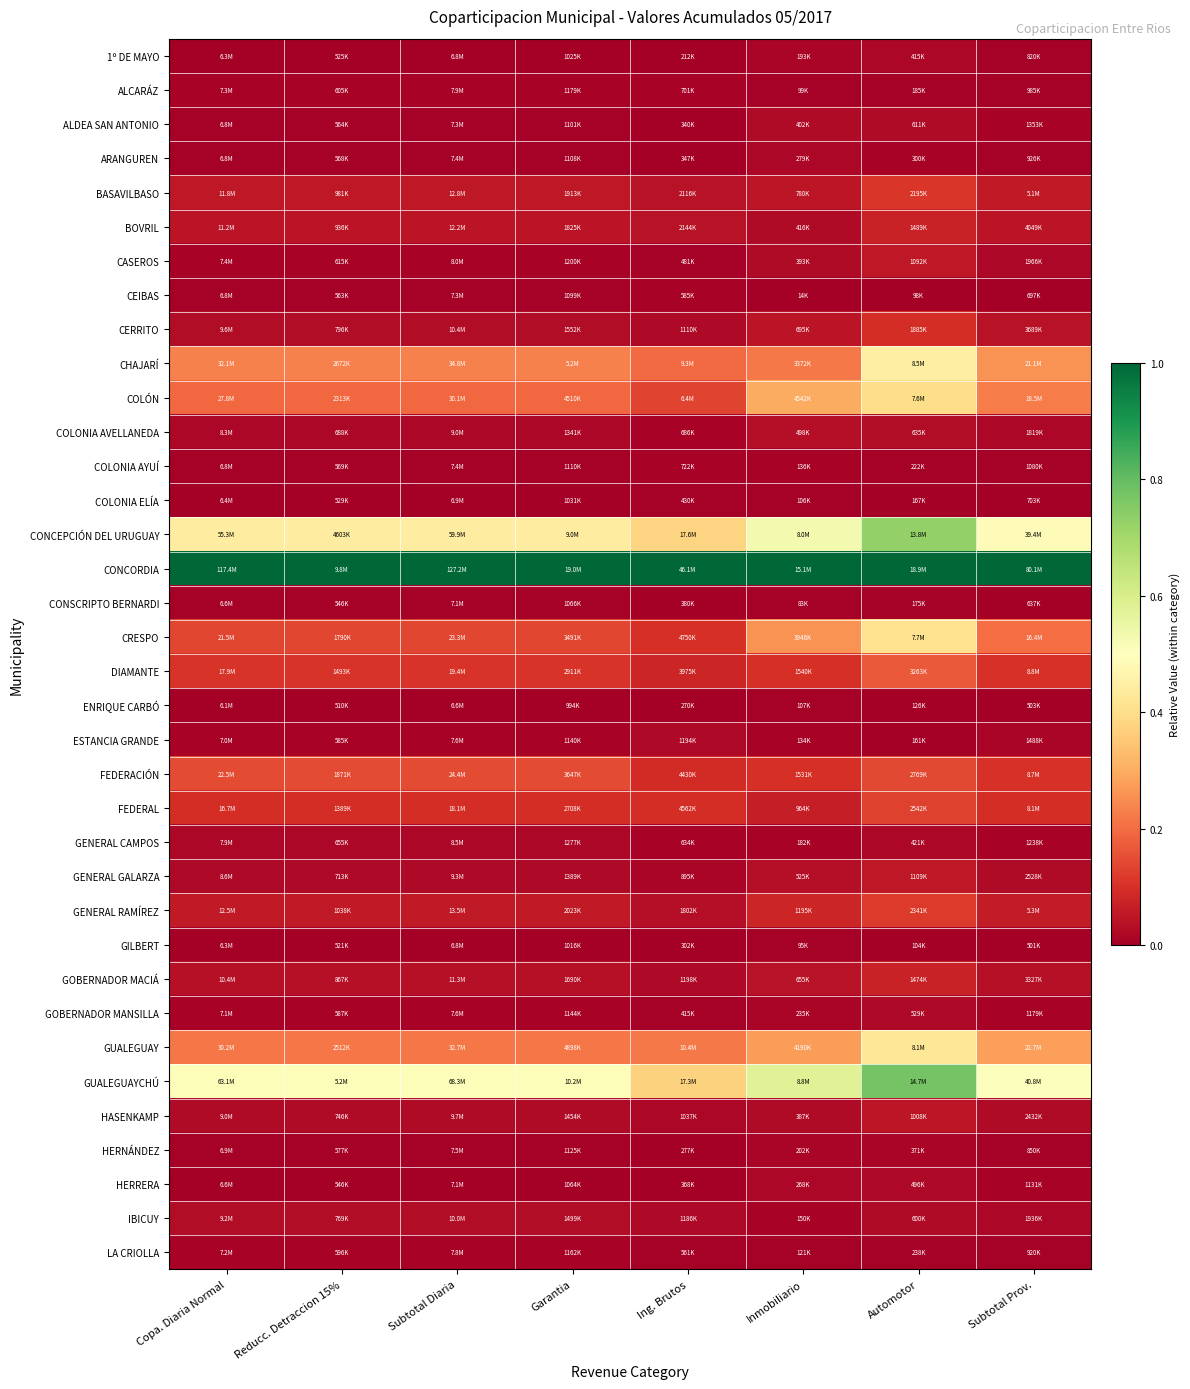

Reading right to left, what are all the values shown in this chart?

1º DE MAYO: Subtotal Prov.=0.0	Automotor=0.0	Inmobiliario=0.0	Ing. Brutos=0.0	Garantia=0.0	Subtotal Diaria=0.0	Reducc. Detraccion 15%=0.0	Copa. Diaria Normal=0.0
ALCARÁZ: Subtotal Prov.=0.0	Automotor=0.0	Inmobiliario=0.0	Ing. Brutos=0.0	Garantia=0.0	Subtotal Diaria=0.0	Reducc. Detraccion 15%=0.0	Copa. Diaria Normal=0.0
ALDEA SAN ANTONIO: Subtotal Prov.=0.0	Automotor=0.0	Inmobiliario=0.0	Ing. Brutos=0.0	Garantia=0.0	Subtotal Diaria=0.0	Reducc. Detraccion 15%=0.0	Copa. Diaria Normal=0.0
ARANGUREN: Subtotal Prov.=0.0	Automotor=0.0	Inmobiliario=0.0	Ing. Brutos=0.0	Garantia=0.0	Subtotal Diaria=0.0	Reducc. Detraccion 15%=0.0	Copa. Diaria Normal=0.0
BASAVILBASO: Subtotal Prov.=0.1	Automotor=0.1	Inmobiliario=0.1	Ing. Brutos=0.0	Garantia=0.1	Subtotal Diaria=0.1	Reducc. Detraccion 15%=0.1	Copa. Diaria Normal=0.1
BOVRIL: Subtotal Prov.=0.0	Automotor=0.1	Inmobiliario=0.0	Ing. Brutos=0.0	Garantia=0.0	Subtotal Diaria=0.0	Reducc. Detraccion 15%=0.0	Copa. Diaria Normal=0.0
CASEROS: Subtotal Prov.=0.0	Automotor=0.1	Inmobiliario=0.0	Ing. Brutos=0.0	Garantia=0.0	Subtotal Diaria=0.0	Reducc. Detraccion 15%=0.0	Copa. Diaria Normal=0.0
CEIBAS: Subtotal Prov.=0.0	Automotor=0.0	Inmobiliario=0.0	Ing. Brutos=0.0	Garantia=0.0	Subtotal Diaria=0.0	Reducc. Detraccion 15%=0.0	Copa. Diaria Normal=0.0
CERRITO: Subtotal Prov.=0.0	Automotor=0.1	Inmobiliario=0.0	Ing. Brutos=0.0	Garantia=0.0	Subtotal Diaria=0.0	Reducc. Detraccion 15%=0.0	Copa. Diaria Normal=0.0
CHAJARÍ: Subtotal Prov.=0.3	Automotor=0.4	Inmobiliario=0.2	Ing. Brutos=0.2	Garantia=0.2	Subtotal Diaria=0.2	Reducc. Detraccion 15%=0.2	Copa. Diaria Normal=0.2
COLÓN: Subtotal Prov.=0.2	Automotor=0.4	Inmobiliario=0.3	Ing. Brutos=0.1	Garantia=0.2	Subtotal Diaria=0.2	Reducc. Detraccion 15%=0.2	Copa. Diaria Normal=0.2
COLONIA AVELLANEDA: Subtotal Prov.=0.0	Automotor=0.0	Inmobiliario=0.0	Ing. Brutos=0.0	Garantia=0.0	Subtotal Diaria=0.0	Reducc. Detraccion 15%=0.0	Copa. Diaria Normal=0.0
COLONIA AYUÍ: Subtotal Prov.=0.0	Automotor=0.0	Inmobiliario=0.0	Ing. Brutos=0.0	Garantia=0.0	Subtotal Diaria=0.0	Reducc. Detraccion 15%=0.0	Copa. Diaria Normal=0.0
COLONIA ELÍA: Subtotal Prov.=0.0	Automotor=0.0	Inmobiliario=0.0	Ing. Brutos=0.0	Garantia=0.0	Subtotal Diaria=0.0	Reducc. Detraccion 15%=0.0	Copa. Diaria Normal=0.0
CONCEPCIÓN DEL URUGUAY: Subtotal Prov.=0.5	Automotor=0.7	Inmobiliario=0.5	Ing. Brutos=0.4	Garantia=0.4	Subtotal Diaria=0.4	Reducc. Detraccion 15%=0.4	Copa. Diaria Normal=0.4
CONCORDIA: Subtotal Prov.=1.0	Automotor=1.0	Inmobiliario=1.0	Ing. Brutos=1.0	Garantia=1.0	Subtotal Diaria=1.0	Reducc. Detraccion 15%=1.0	Copa. Diaria Normal=1.0
CONSCRIPTO BERNARDI: Subtotal Prov.=0.0	Automotor=0.0	Inmobiliario=0.0	Ing. Brutos=0.0	Garantia=0.0	Subtotal Diaria=0.0	Reducc. Detraccion 15%=0.0	Copa. Diaria Normal=0.0
CRESPO: Subtotal Prov.=0.2	Automotor=0.4	Inmobiliario=0.3	Ing. Brutos=0.1	Garantia=0.1	Subtotal Diaria=0.1	Reducc. Detraccion 15%=0.1	Copa. Diaria Normal=0.1
DIAMANTE: Subtotal Prov.=0.1	Automotor=0.2	Inmobiliario=0.1	Ing. Brutos=0.1	Garantia=0.1	Subtotal Diaria=0.1	Reducc. Detraccion 15%=0.1	Copa. Diaria Normal=0.1
ENRIQUE CARBÓ: Subtotal Prov.=0.0	Automotor=0.0	Inmobiliario=0.0	Ing. Brutos=0.0	Garantia=0.0	Subtotal Diaria=0.0	Reducc. Detraccion 15%=0.0	Copa. Diaria Normal=0.0
ESTANCIA GRANDE: Subtotal Prov.=0.0	Automotor=0.0	Inmobiliario=0.0	Ing. Brutos=0.0	Garantia=0.0	Subtotal Diaria=0.0	Reducc. Detraccion 15%=0.0	Copa. Diaria Normal=0.0
FEDERACIÓN: Subtotal Prov.=0.1	Automotor=0.1	Inmobiliario=0.1	Ing. Brutos=0.1	Garantia=0.1	Subtotal Diaria=0.1	Reducc. Detraccion 15%=0.1	Copa. Diaria Normal=0.1
FEDERAL: Subtotal Prov.=0.1	Automotor=0.1	Inmobiliario=0.1	Ing. Brutos=0.1	Garantia=0.1	Subtotal Diaria=0.1	Reducc. Detraccion 15%=0.1	Copa. Diaria Normal=0.1
GENERAL CAMPOS: Subtotal Prov.=0.0	Automotor=0.0	Inmobiliario=0.0	Ing. Brutos=0.0	Garantia=0.0	Subtotal Diaria=0.0	Reducc. Detraccion 15%=0.0	Copa. Diaria Normal=0.0
GENERAL GALARZA: Subtotal Prov.=0.0	Automotor=0.1	Inmobiliario=0.0	Ing. Brutos=0.0	Garantia=0.0	Subtotal Diaria=0.0	Reducc. Detraccion 15%=0.0	Copa. Diaria Normal=0.0
GENERAL RAMÍREZ: Subtotal Prov.=0.1	Automotor=0.1	Inmobiliario=0.1	Ing. Brutos=0.0	Garantia=0.1	Subtotal Diaria=0.1	Reducc. Detraccion 15%=0.1	Copa. Diaria Normal=0.1
GILBERT: Subtotal Prov.=0.0	Automotor=0.0	Inmobiliario=0.0	Ing. Brutos=0.0	Garantia=0.0	Subtotal Diaria=0.0	Reducc. Detraccion 15%=0.0	Copa. Diaria Normal=0.0
GOBERNADOR MACIÁ: Subtotal Prov.=0.0	Automotor=0.1	Inmobiliario=0.0	Ing. Brutos=0.0	Garantia=0.0	Subtotal Diaria=0.0	Reducc. Detraccion 15%=0.0	Copa. Diaria Normal=0.0
GOBERNADOR MANSILLA: Subtotal Prov.=0.0	Automotor=0.0	Inmobiliario=0.0	Ing. Brutos=0.0	Garantia=0.0	Subtotal Diaria=0.0	Reducc. Detraccion 15%=0.0	Copa. Diaria Normal=0.0
GUALEGUAY: Subtotal Prov.=0.3	Automotor=0.4	Inmobiliario=0.3	Ing. Brutos=0.2	Garantia=0.2	Subtotal Diaria=0.2	Reducc. Detraccion 15%=0.2	Copa. Diaria Normal=0.2
GUALEGUAYCHÚ: Subtotal Prov.=0.5	Automotor=0.8	Inmobiliario=0.6	Ing. Brutos=0.4	Garantia=0.5	Subtotal Diaria=0.5	Reducc. Detraccion 15%=0.5	Copa. Diaria Normal=0.5
HASENKAMP: Subtotal Prov.=0.0	Automotor=0.0	Inmobiliario=0.0	Ing. Brutos=0.0	Garantia=0.0	Subtotal Diaria=0.0	Reducc. Detraccion 15%=0.0	Copa. Diaria Normal=0.0
HERNÁNDEZ: Subtotal Prov.=0.0	Automotor=0.0	Inmobiliario=0.0	Ing. Brutos=0.0	Garantia=0.0	Subtotal Diaria=0.0	Reducc. Detraccion 15%=0.0	Copa. Diaria Normal=0.0
HERRERA: Subtotal Prov.=0.0	Automotor=0.0	Inmobiliario=0.0	Ing. Brutos=0.0	Garantia=0.0	Subtotal Diaria=0.0	Reducc. Detraccion 15%=0.0	Copa. Diaria Normal=0.0
IBICUY: Subtotal Prov.=0.0	Automotor=0.0	Inmobiliario=0.0	Ing. Brutos=0.0	Garantia=0.0	Subtotal Diaria=0.0	Reducc. Detraccion 15%=0.0	Copa. Diaria Normal=0.0
LA CRIOLLA: Subtotal Prov.=0.0	Automotor=0.0	Inmobiliario=0.0	Ing. Brutos=0.0	Garantia=0.0	Subtotal Diaria=0.0	Reducc. Detraccion 15%=0.0	Copa. Diaria Normal=0.0